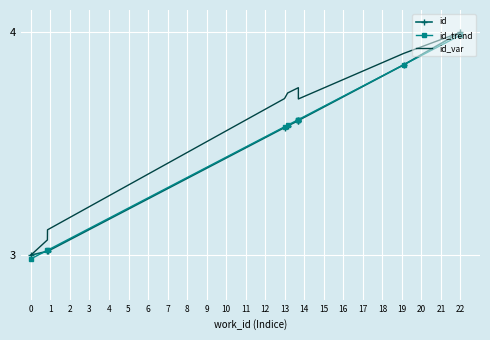

True or false: id has more than 1 interior local peaks.

False